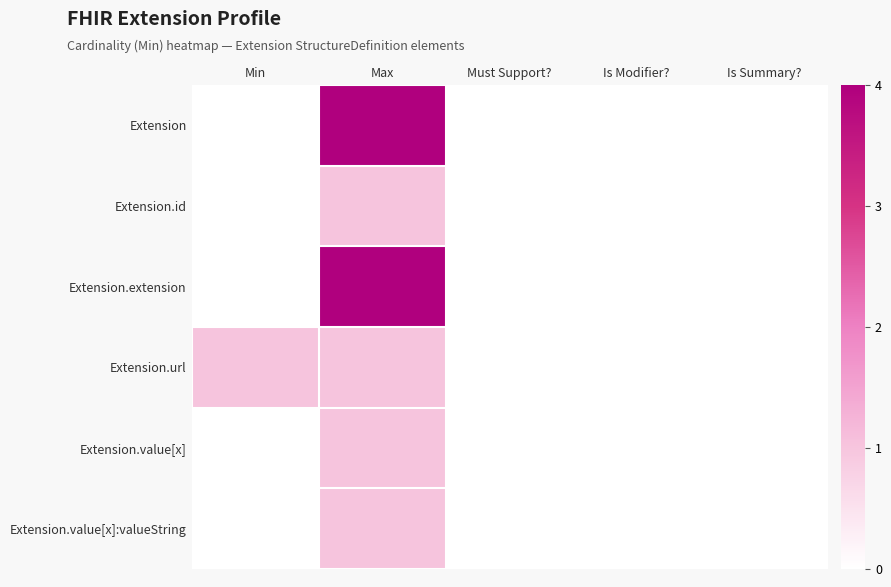

Reading right to left, transcribe all the data shown in this chart.

Extension: Is Summary?=0	Is Modifier?=0	Must Support?=0	Max=4	Min=0
Extension.id: Is Summary?=0	Is Modifier?=0	Must Support?=0	Max=1	Min=0
Extension.extension: Is Summary?=0	Is Modifier?=0	Must Support?=0	Max=4	Min=0
Extension.url: Is Summary?=0	Is Modifier?=0	Must Support?=0	Max=1	Min=1
Extension.value[x]: Is Summary?=0	Is Modifier?=0	Must Support?=0	Max=1	Min=0
Extension.value[x]:valueString: Is Summary?=0	Is Modifier?=0	Must Support?=0	Max=1	Min=0